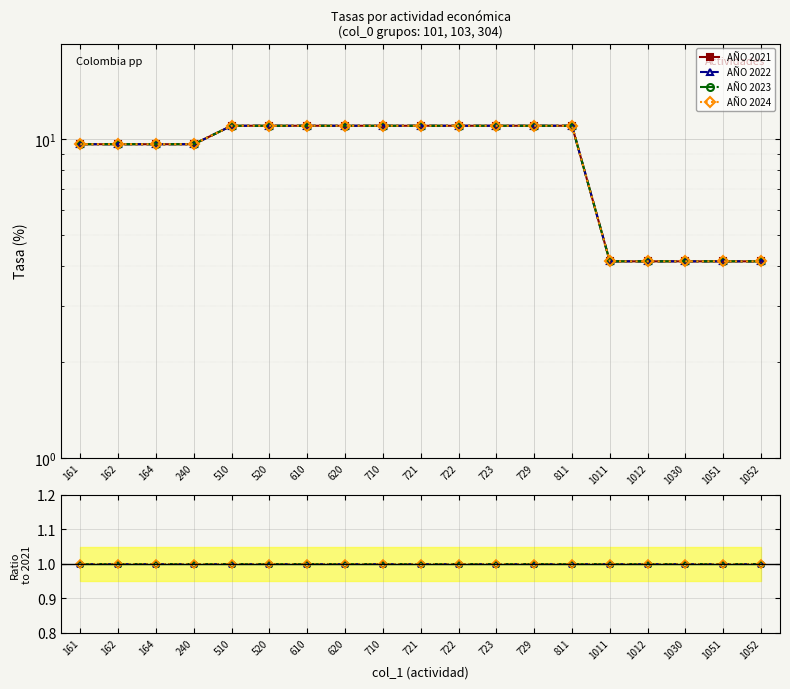

How many data points does each series have?

19